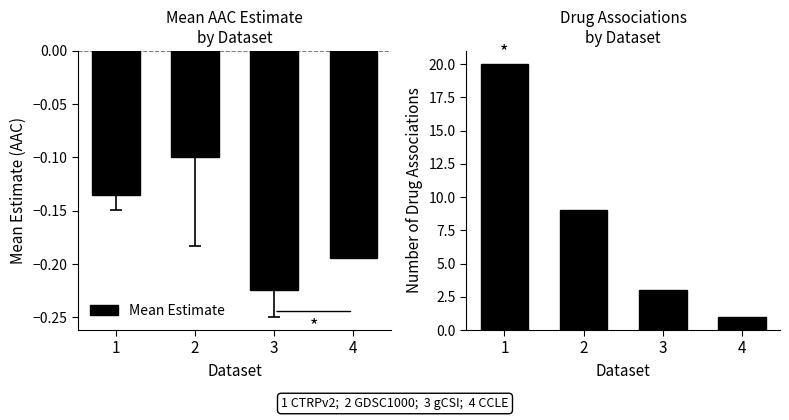

How many groups of bars are there?

4